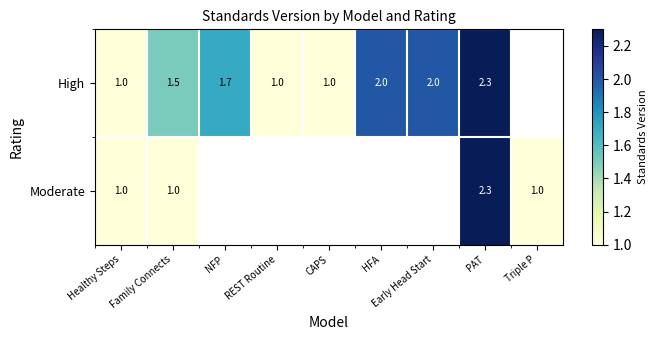

At how many categories does at least one series exceed 2?

1